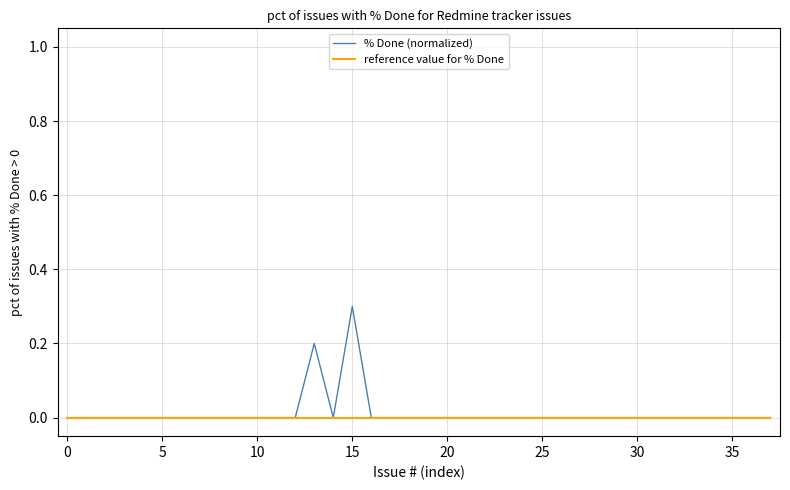

List the series in order of their peak value, lowest first.

reference value for % Done, % Done (normalized)